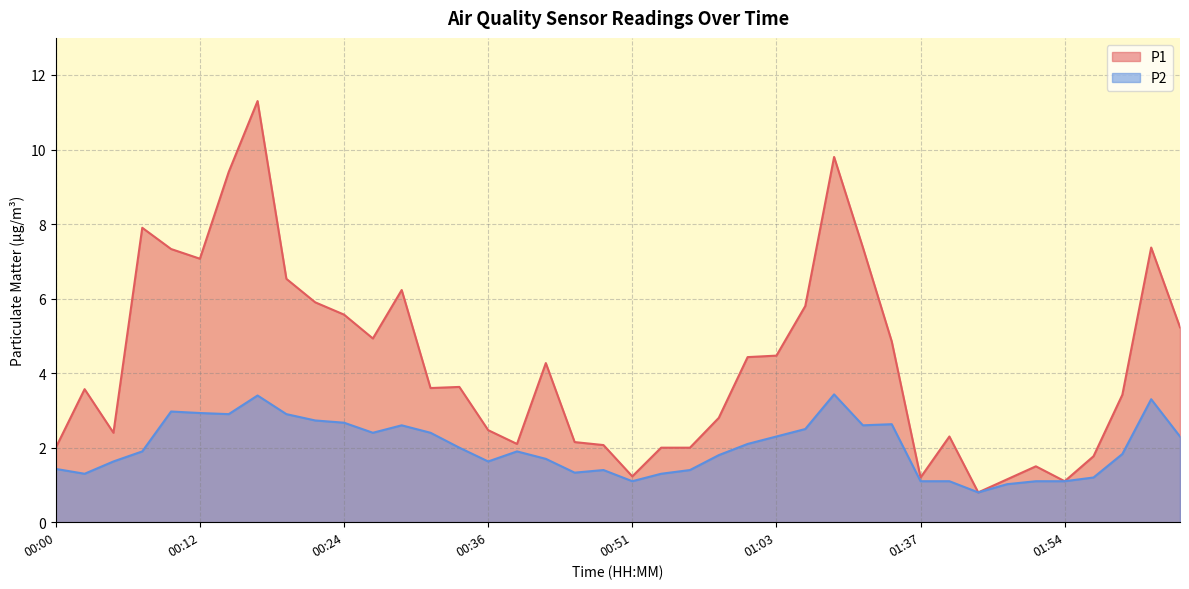

Does the chart have visible grid lines?

Yes